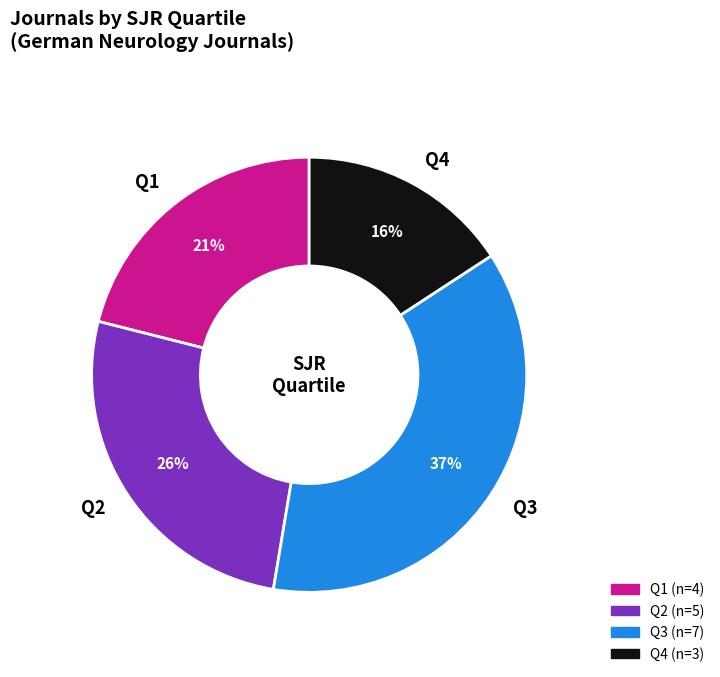

To the nearest percent, what portion does Q3 represent?

37%